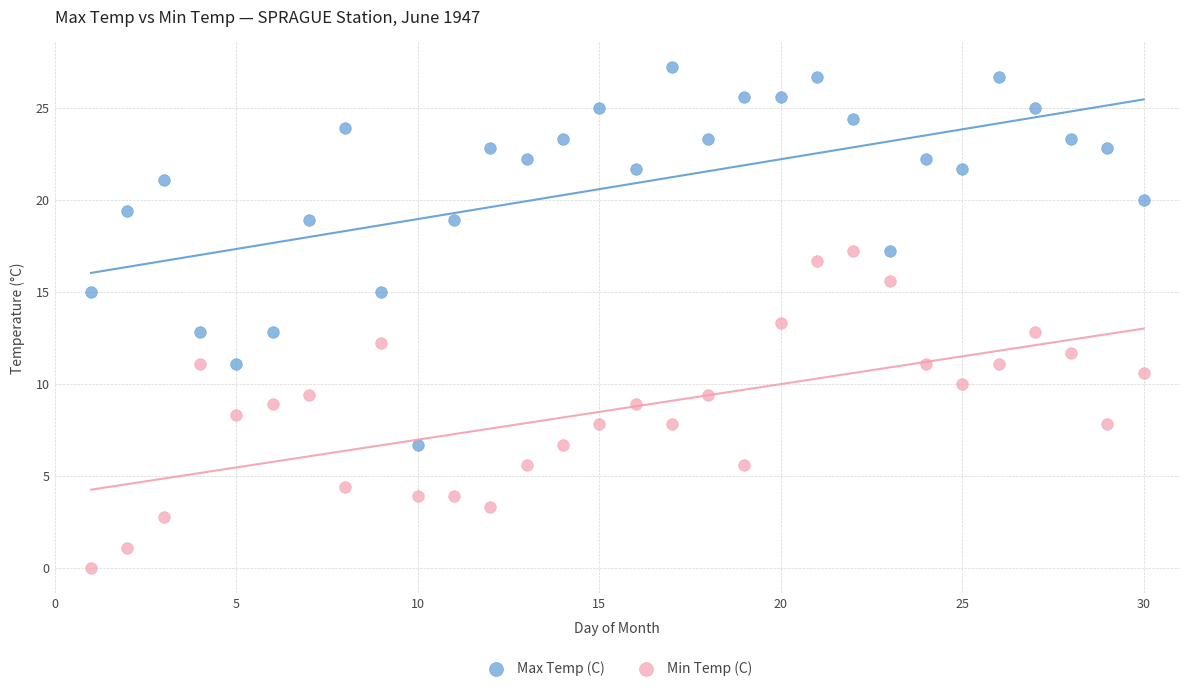

Which series reaches the minimum Y coordinate?

Min Temp (C)